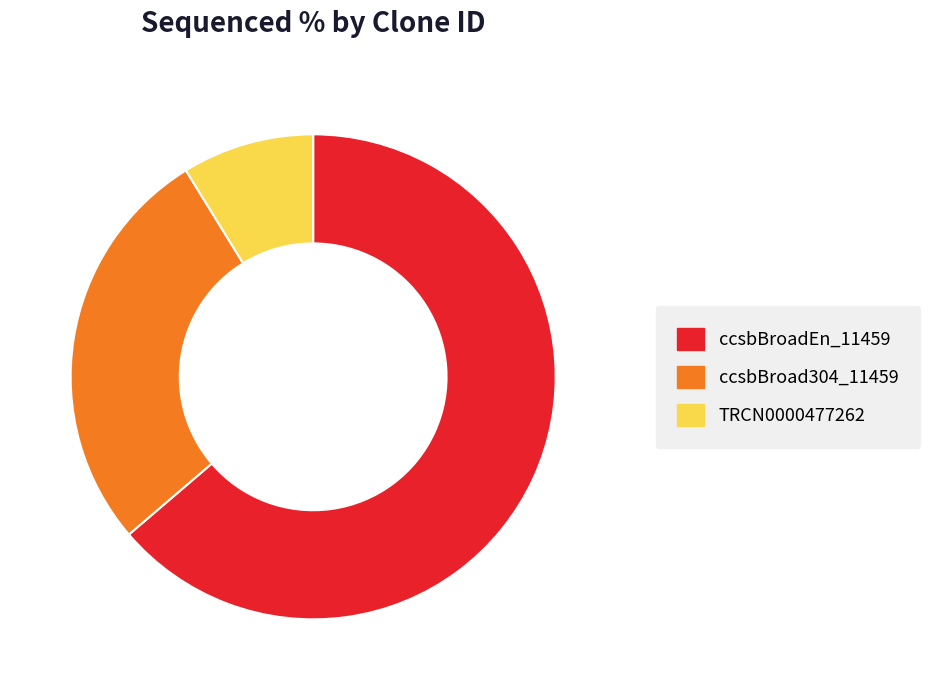

The ccsbBroad304_11459 slice represents 16% of the pie. True or false?

False